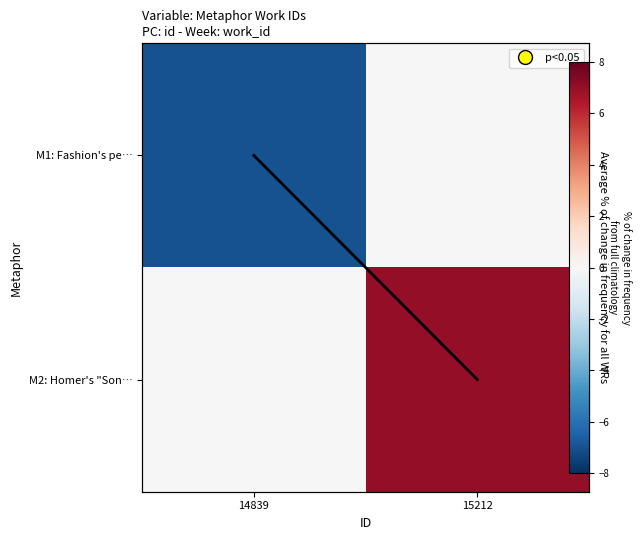

At how many categories does at least one series exceed -6?

2